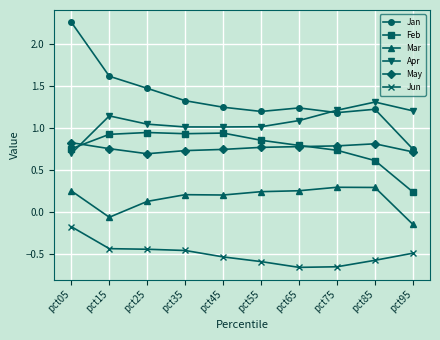

At which category is the sum across all series the highest?

pct05